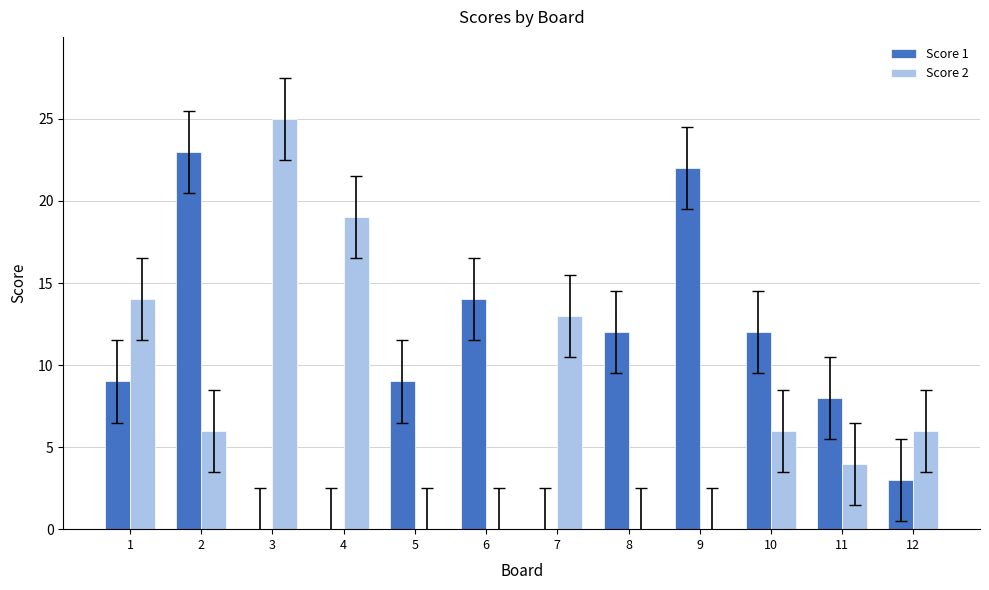

How many distinct data groups are displayed?

2